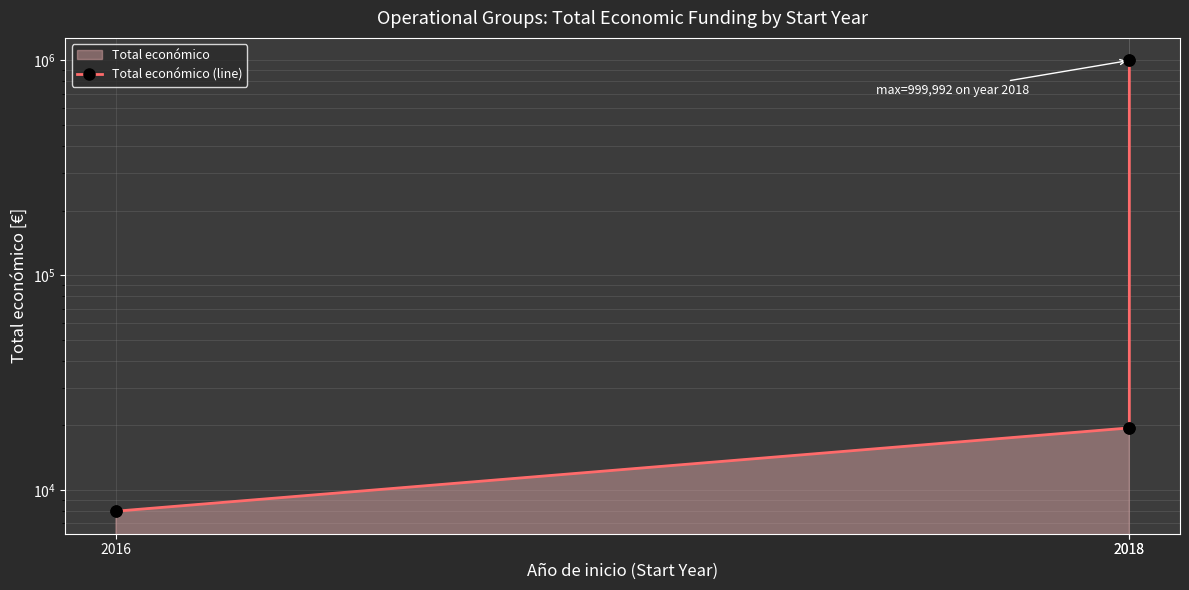

Approximately how many times larger is the value at 2018 compared to 2018?

51.3